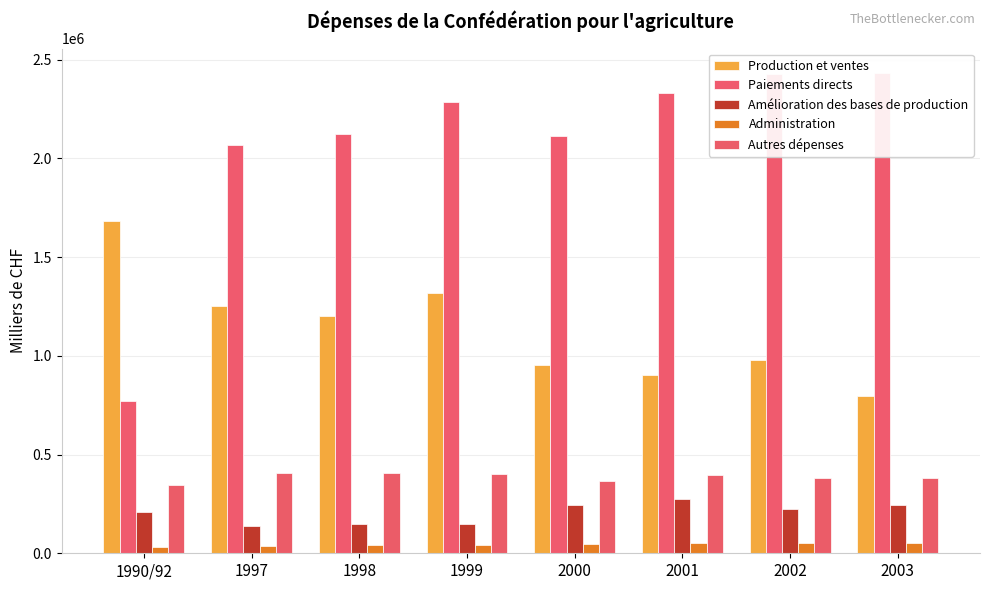

What is the label of the 4th bar from the left?

1999